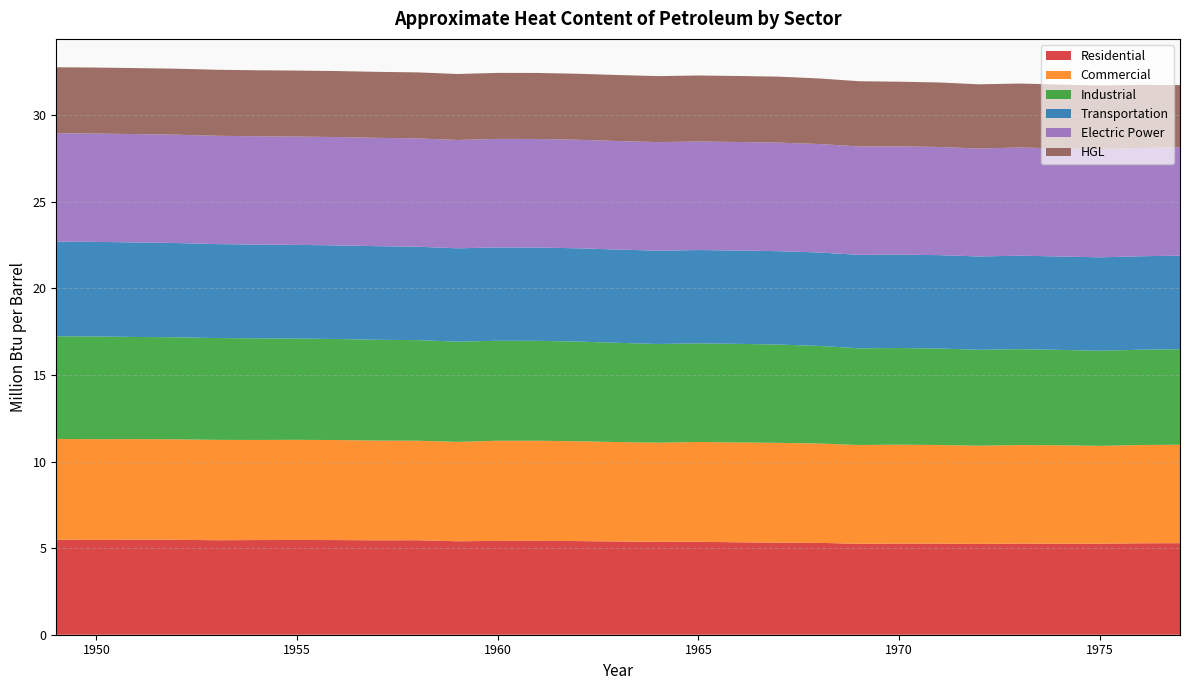

Reading left to right, what are all the values shown in this chart?

Residential: 1949=5.5	1950=5.5	1951=5.5	1952=5.5	1953=5.5	1954=5.5	1955=5.5	1956=5.5	1957=5.5	1958=5.5	1959=5.4	1960=5.4	1961=5.4	1962=5.4	1963=5.4	1964=5.4	1965=5.4	1966=5.3	1967=5.3	1968=5.3	1969=5.3	1970=5.3	1971=5.3	1972=5.2	1973=5.3	1974=5.3	1975=5.3	1976=5.3	1977=5.3
Commercial: 1949=5.8	1950=5.8	1951=5.8	1952=5.8	1953=5.8	1954=5.8	1955=5.8	1956=5.8	1957=5.8	1958=5.7	1959=5.7	1960=5.8	1961=5.8	1962=5.8	1963=5.7	1964=5.7	1965=5.8	1966=5.8	1967=5.8	1968=5.7	1969=5.7	1970=5.7	1971=5.7	1972=5.7	1973=5.7	1974=5.7	1975=5.6	1976=5.7	1977=5.7
Industrial: 1949=5.9	1950=5.9	1951=5.9	1952=5.9	1953=5.9	1954=5.9	1955=5.8	1956=5.8	1957=5.8	1958=5.8	1959=5.8	1960=5.8	1961=5.8	1962=5.8	1963=5.7	1964=5.7	1965=5.7	1966=5.7	1967=5.7	1968=5.6	1969=5.6	1970=5.6	1971=5.6	1972=5.5	1973=5.5	1974=5.5	1975=5.5	1976=5.5	1977=5.5
Transportation: 1949=5.5	1950=5.5	1951=5.5	1952=5.4	1953=5.4	1954=5.4	1955=5.4	1956=5.4	1957=5.4	1958=5.4	1959=5.4	1960=5.4	1961=5.4	1962=5.4	1963=5.4	1964=5.4	1965=5.4	1966=5.4	1967=5.4	1968=5.4	1969=5.4	1970=5.4	1971=5.4	1972=5.4	1973=5.4	1974=5.4	1975=5.4	1976=5.4	1977=5.4
Electric Power: 1949=6.3	1950=6.3	1951=6.3	1952=6.3	1953=6.3	1954=6.3	1955=6.3	1956=6.3	1957=6.3	1958=6.3	1959=6.3	1960=6.3	1961=6.3	1962=6.3	1963=6.3	1964=6.3	1965=6.3	1966=6.3	1967=6.3	1968=6.3	1969=6.3	1970=6.3	1971=6.2	1972=6.2	1973=6.2	1974=6.2	1975=6.2	1976=6.3	1977=6.2
HGL: 1949=3.8	1950=3.8	1951=3.8	1952=3.8	1953=3.8	1954=3.8	1955=3.8	1956=3.8	1957=3.8	1958=3.8	1959=3.8	1960=3.8	1961=3.8	1962=3.8	1963=3.8	1964=3.8	1965=3.8	1966=3.8	1967=3.8	1968=3.8	1969=3.8	1970=3.7	1971=3.7	1972=3.7	1973=3.7	1974=3.7	1975=3.7	1976=3.6	1977=3.6